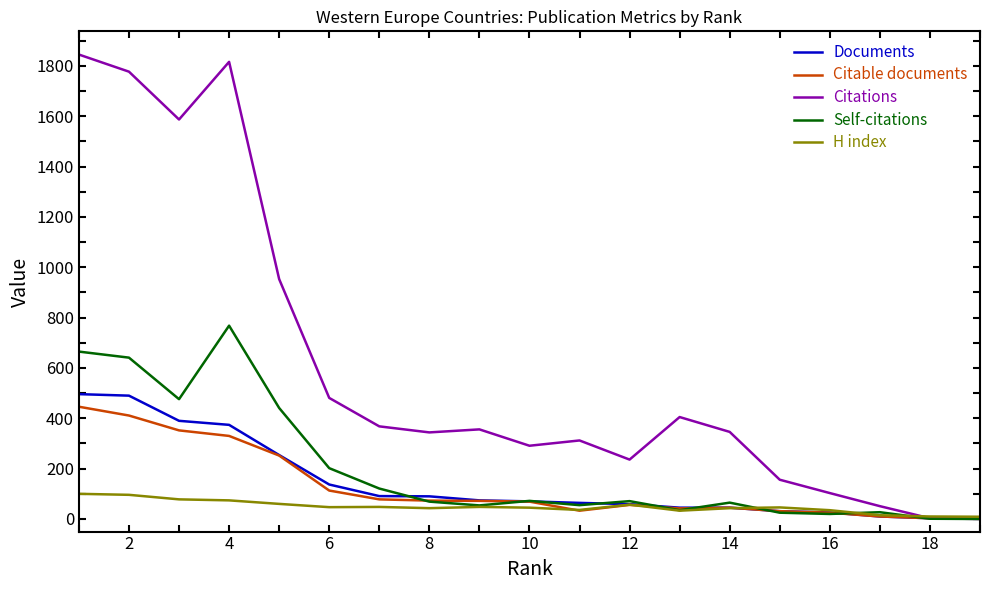

Which series has the widest spread of values?

Citations